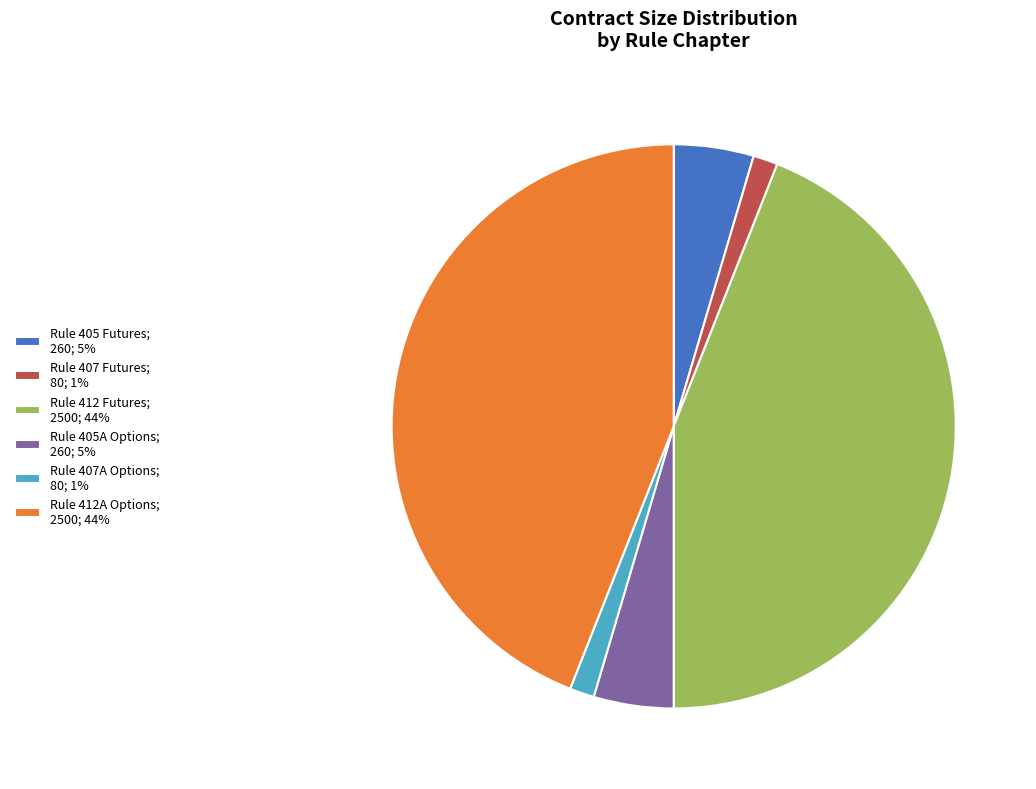

Do Rule 407A Options; 80; 1% and Rule 405A Options; 260; 5% together represent more than half of the pie?

No